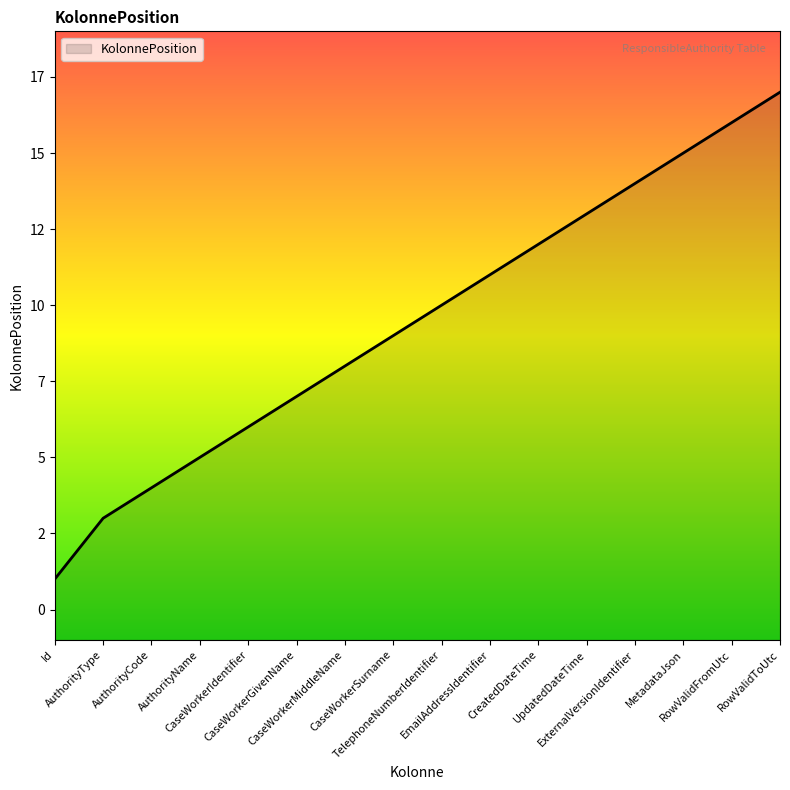

What is the label of the 11th point from the right?

CaseWorkerGivenName